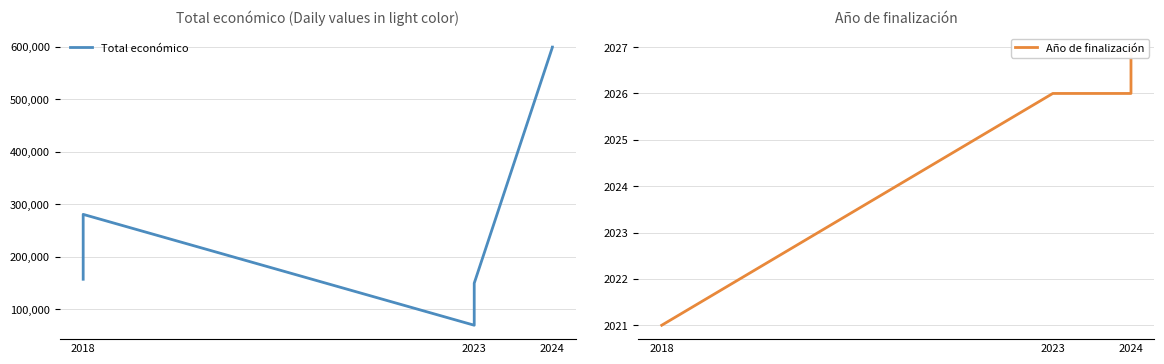

Is this an area chart (filled region under the line)?

No